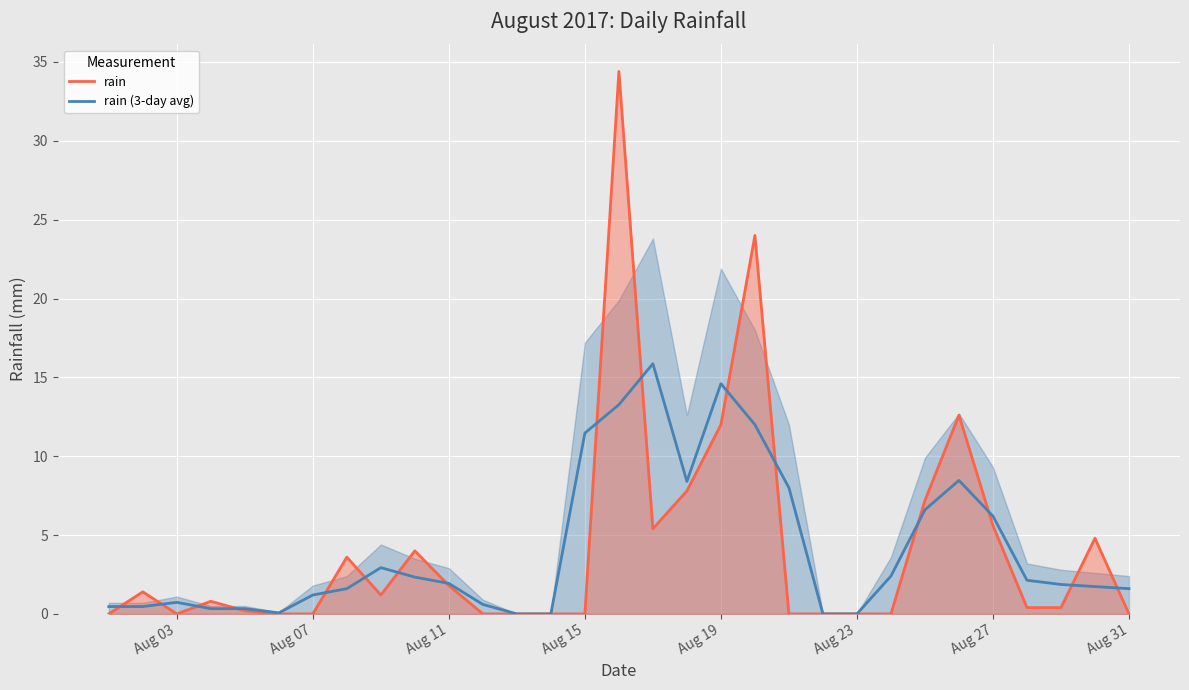

The value of rain (3-day avg) at Aug 19 is 14.6. True or false?

True